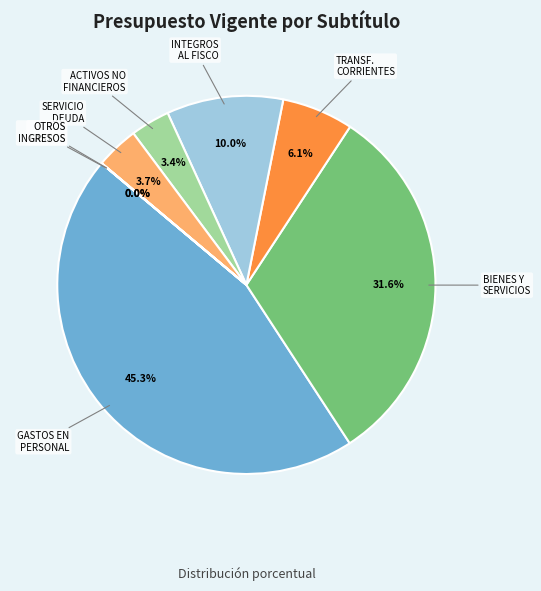

Does any single category account for the majority?

No